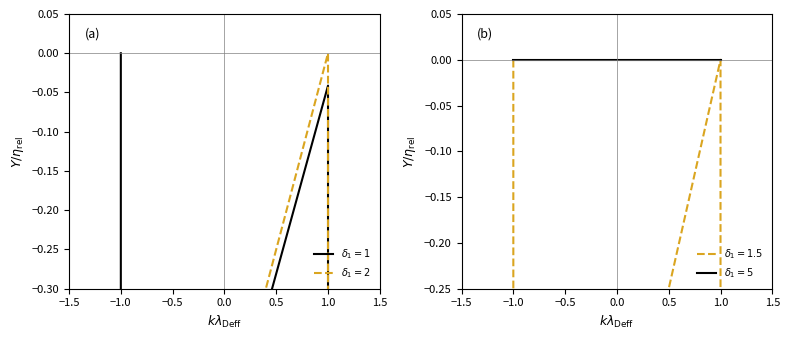

How many data points does each series have?

4